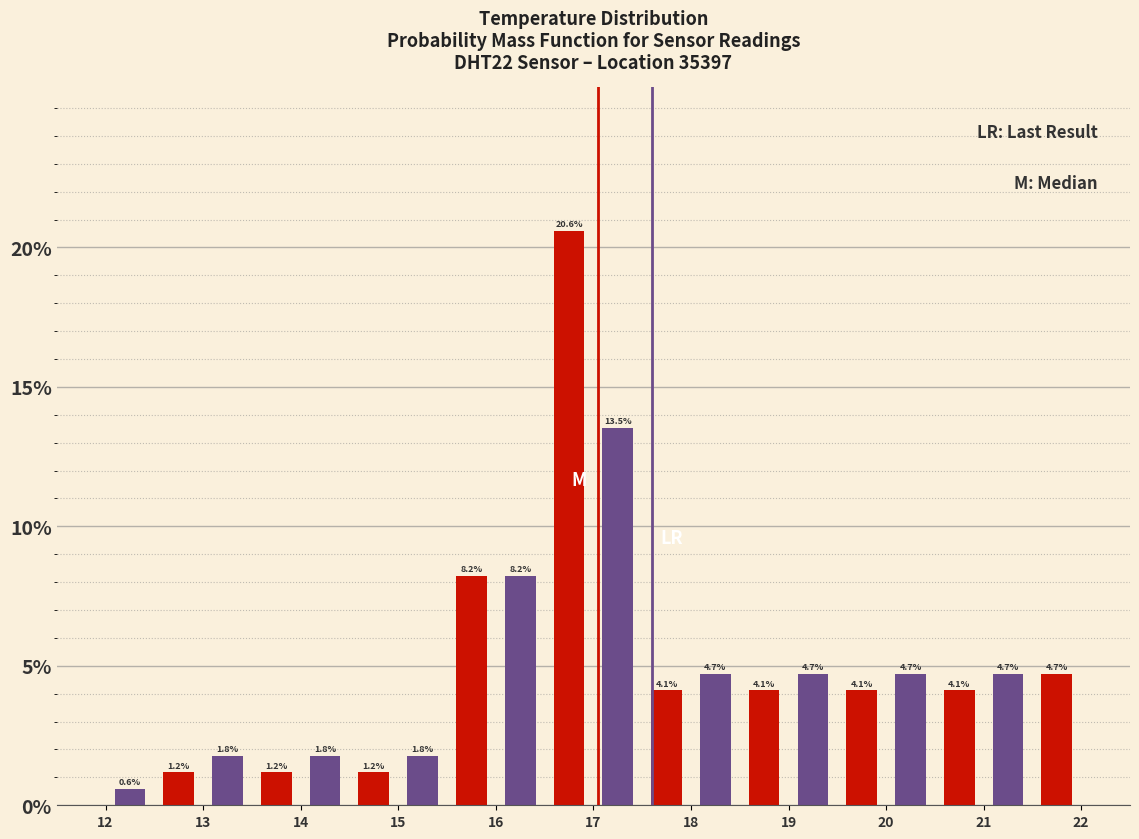

Which range on the x-axis has the tallest bar?

16.5 to 17.0